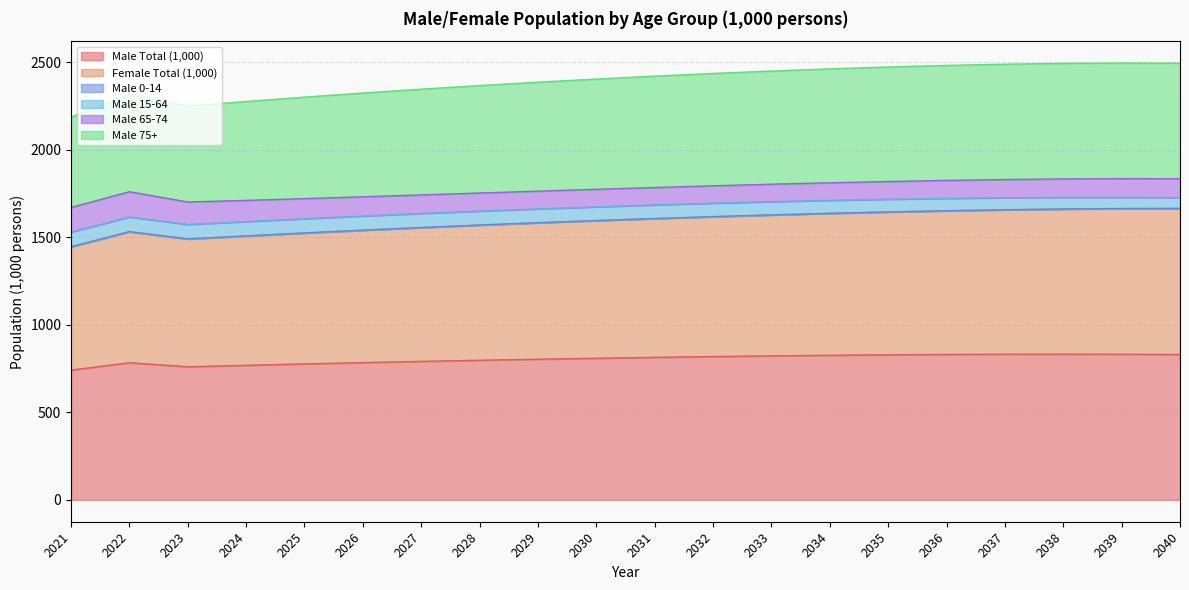

What is the lowest value of the Male Total (1,000) series?

741.7